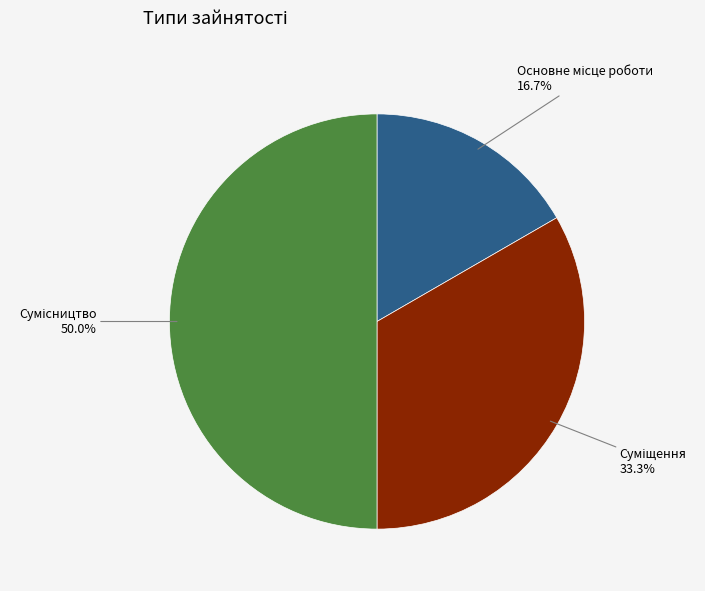

How many slices are in this pie chart?

3